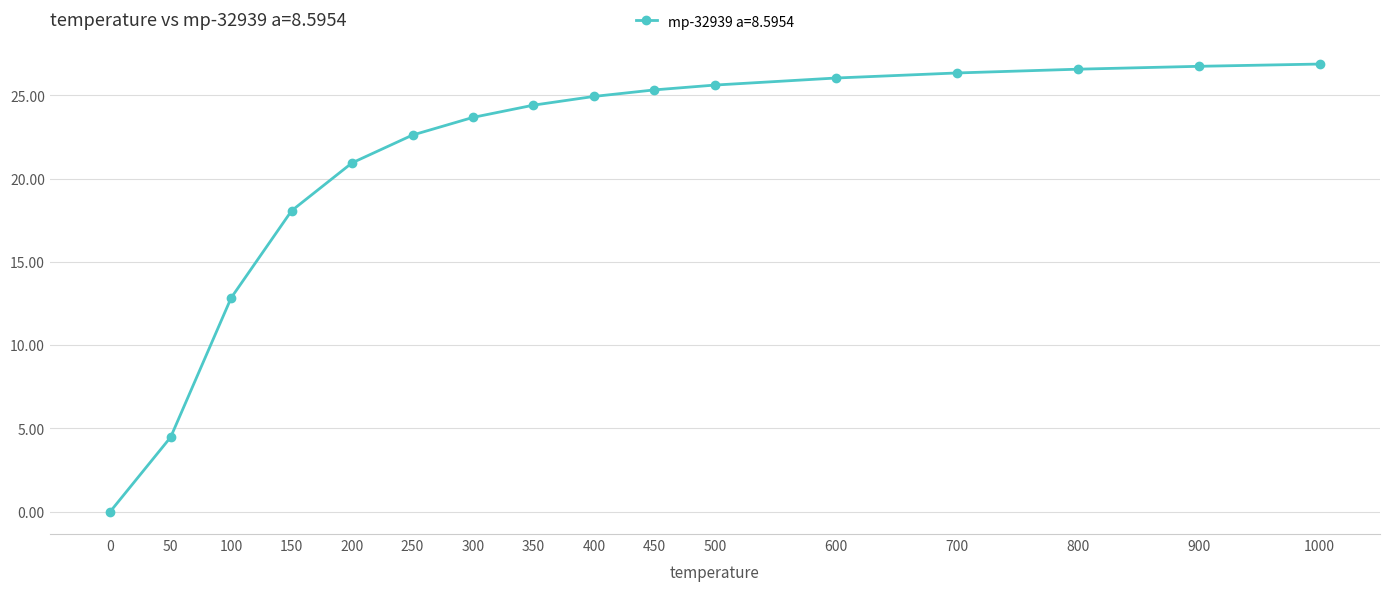

What is the value of the 5th point from the left?

20.9